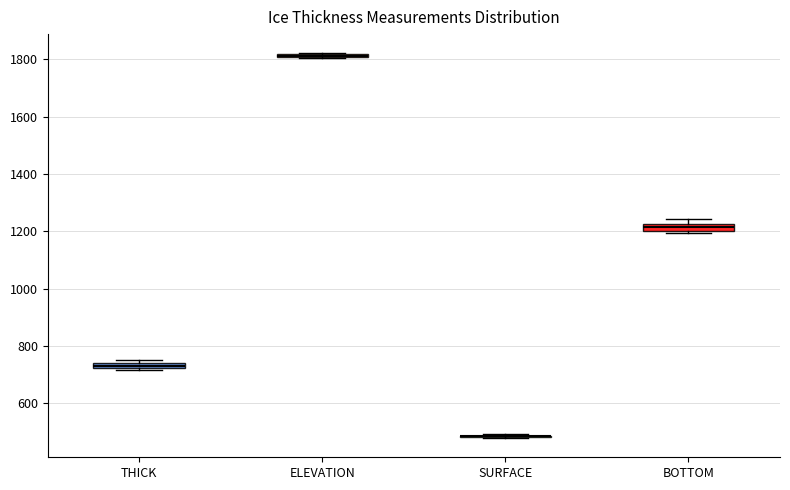

Where is the lower edge of the box for BOTTOM on the y-axis? The values are not printed on the chart, so give them approximately, as read against the axis.

1200